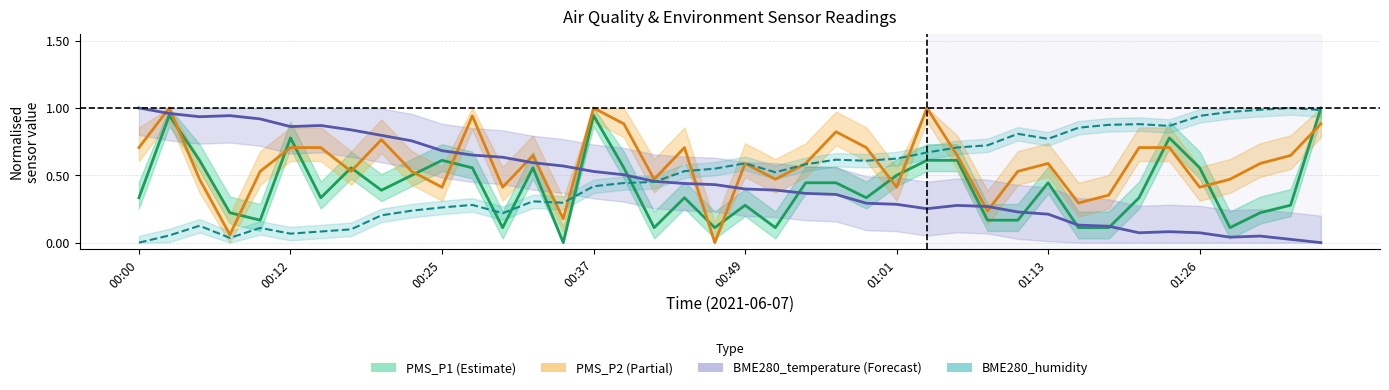

What is the value of the BME280_temperature point at the 26th from the left?

0.3